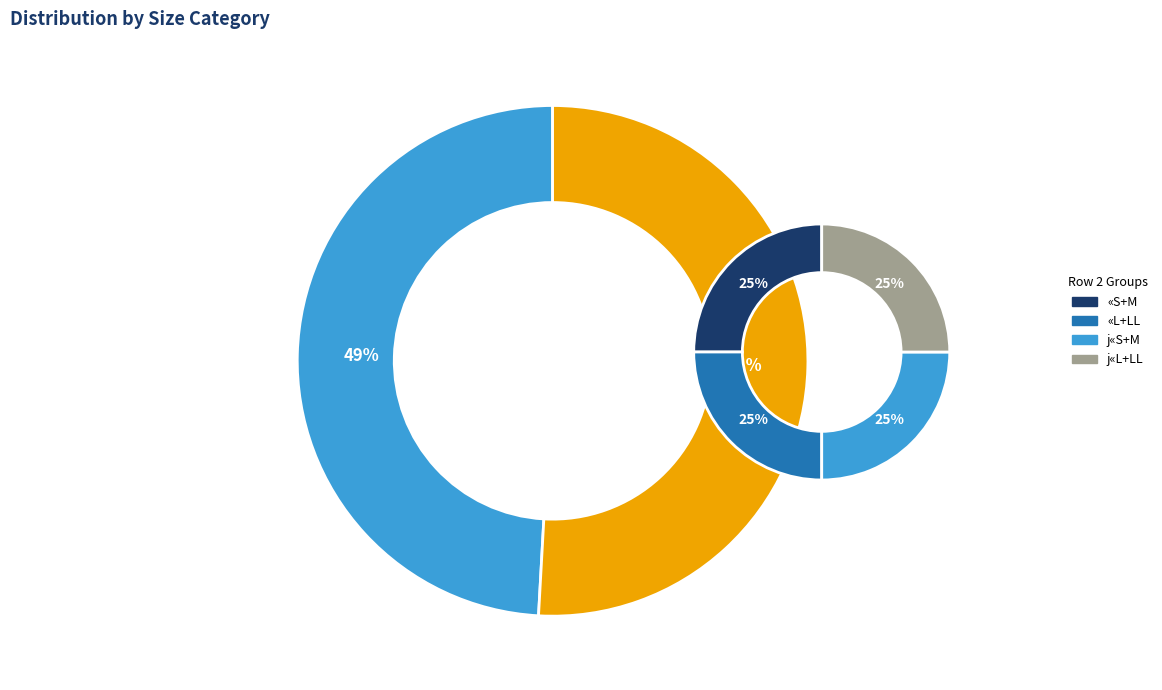

What is the largest slice in the pie chart?

j«S